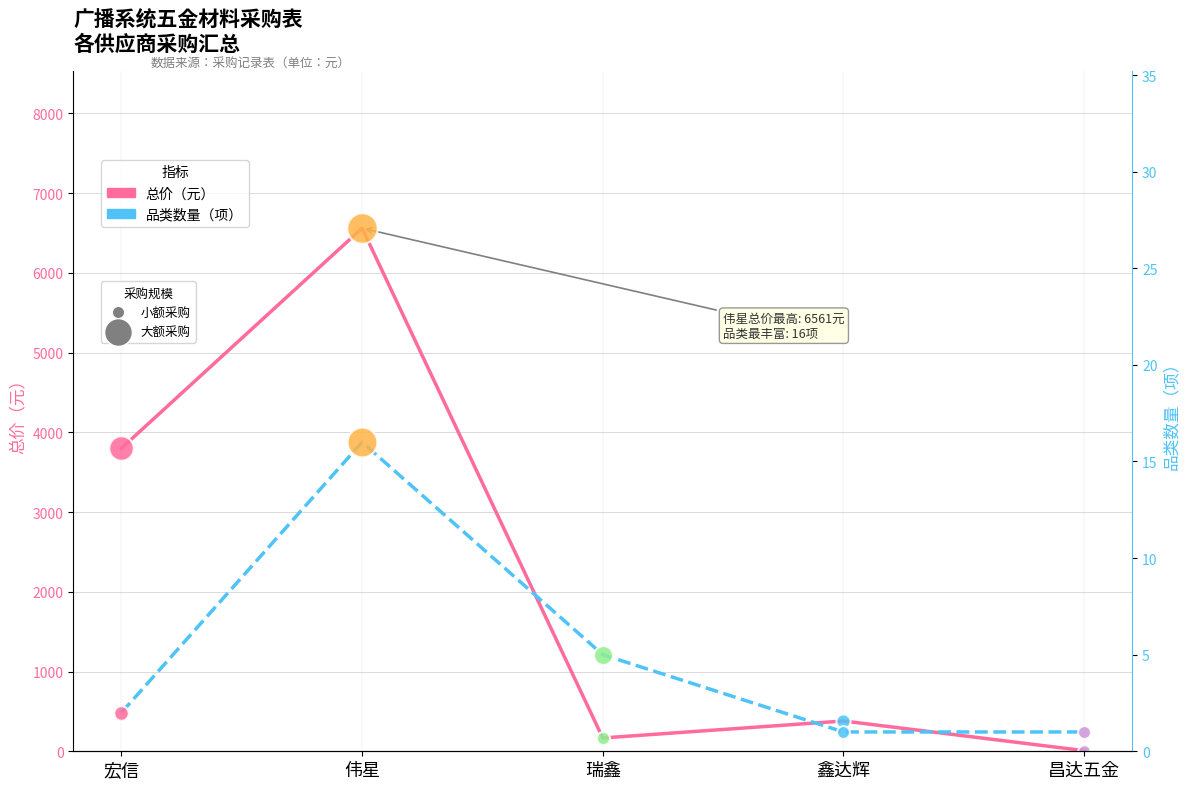

Which series has the largest total across all categories?

总价（元）